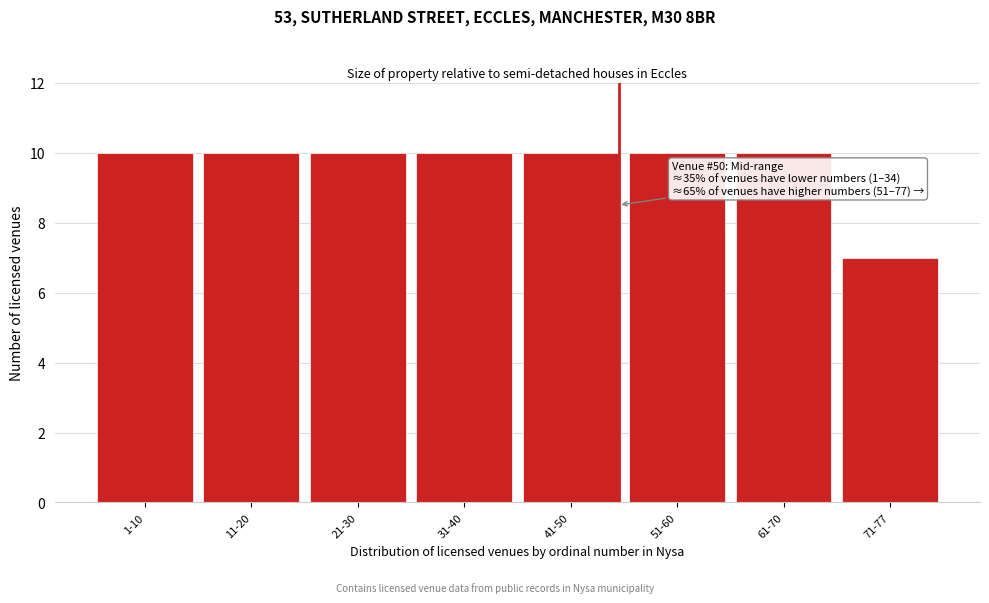

Reading left to right, what are all the values shown in this chart?

10	10	10	10	10	10	10	7